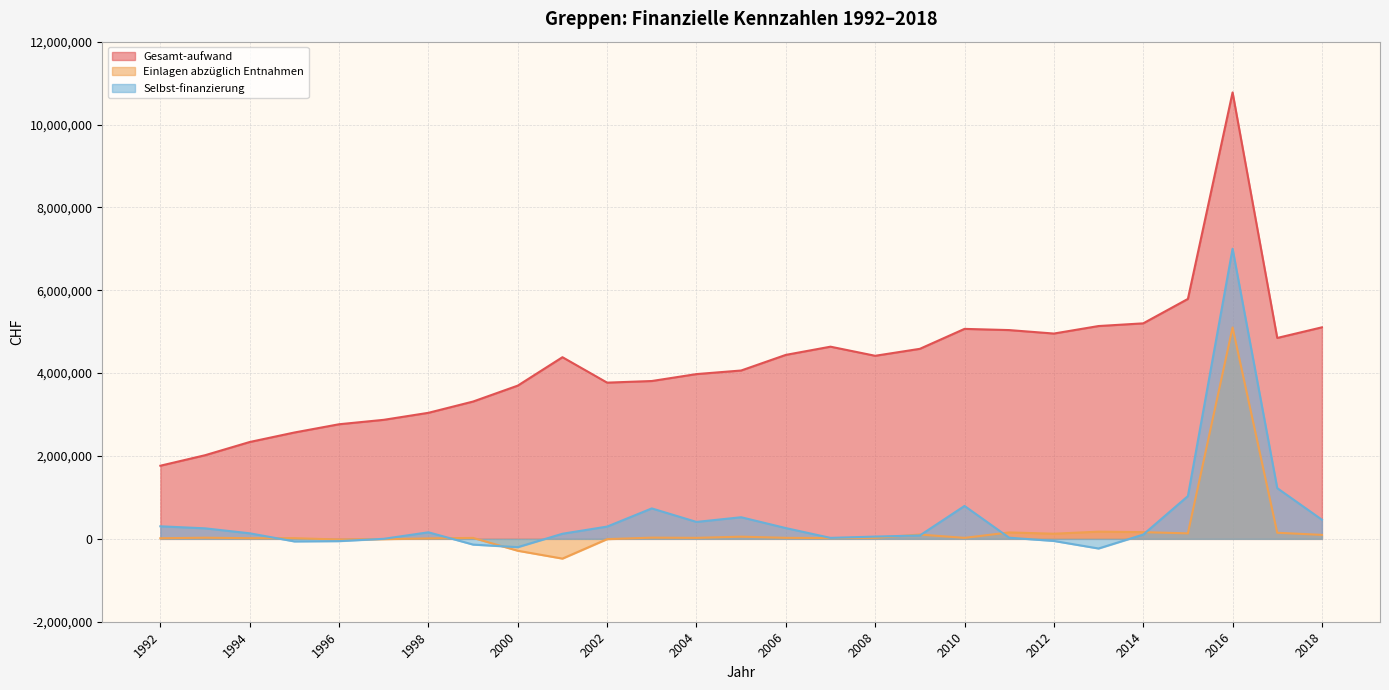

True or false: Einlagen abzüglich Entnahmen and Gesamt-aufwand intersect in this chart.

False